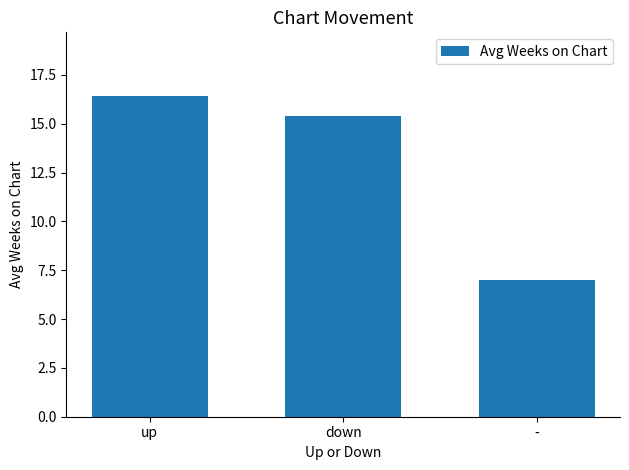

What is the change in value from up to -?

-9.4